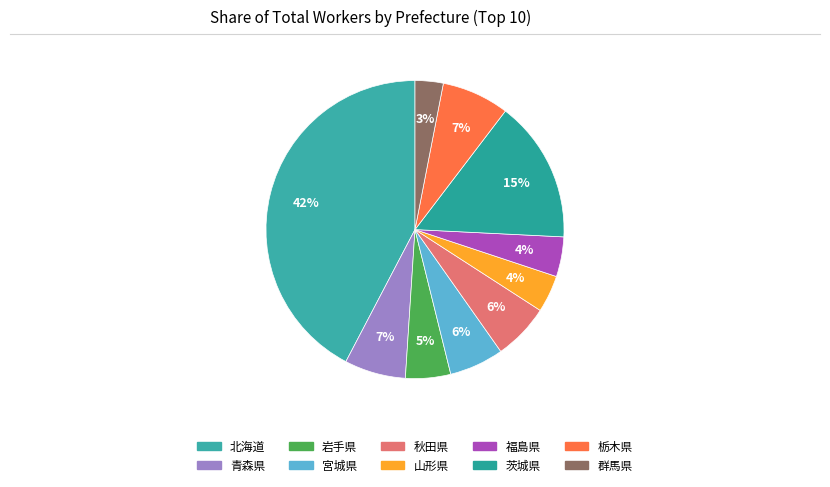

Rank the categories by value from lowest to highest.

群馬県, 山形県, 福島県, 岩手県, 宮城県, 秋田県, 青森県, 栃木県, 茨城県, 北海道